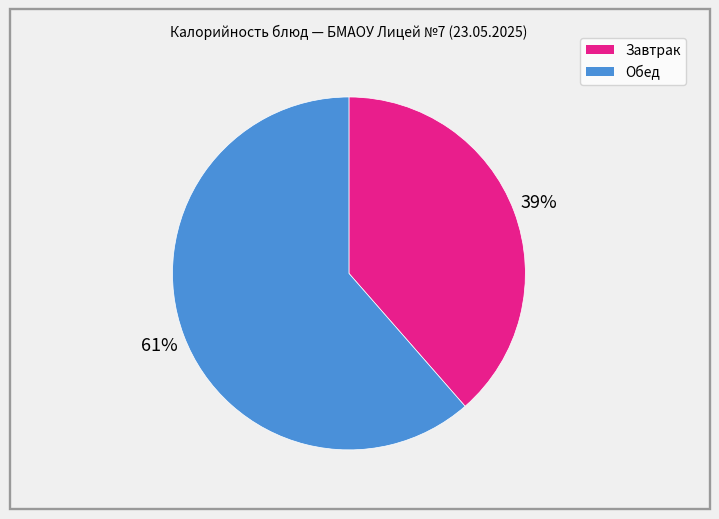

Does any single category account for the majority?

Yes